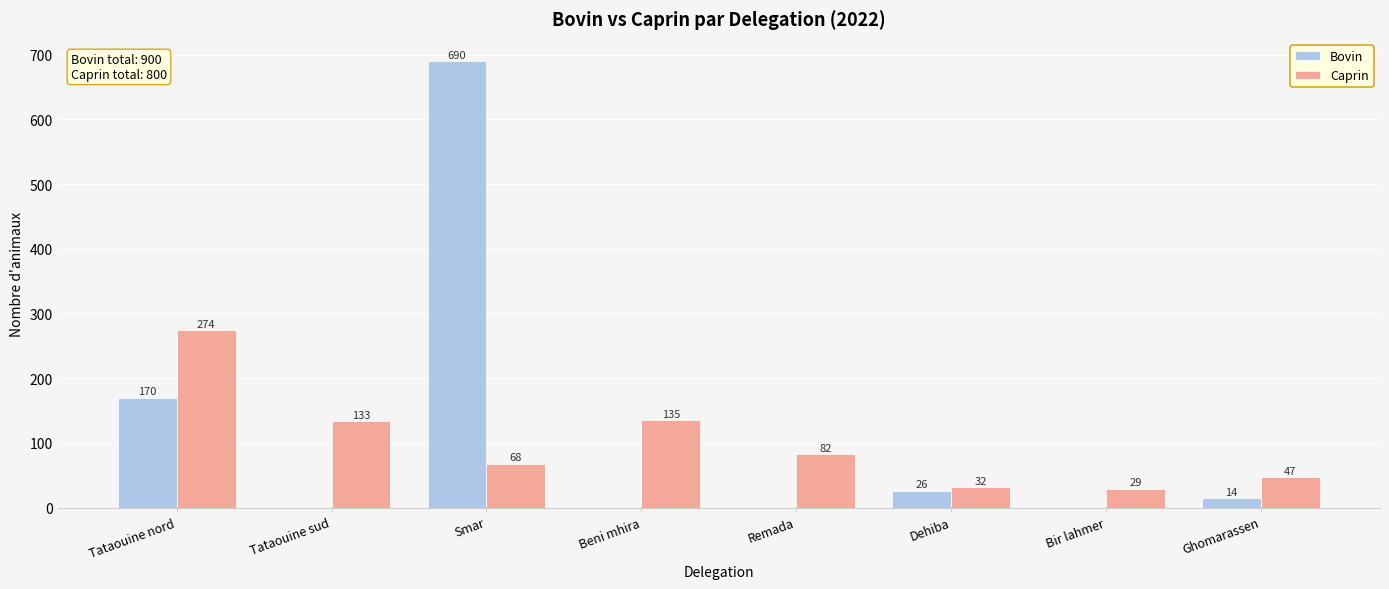

Between Smar and Beni mhira, which series saw the biggest shift?

Bovin